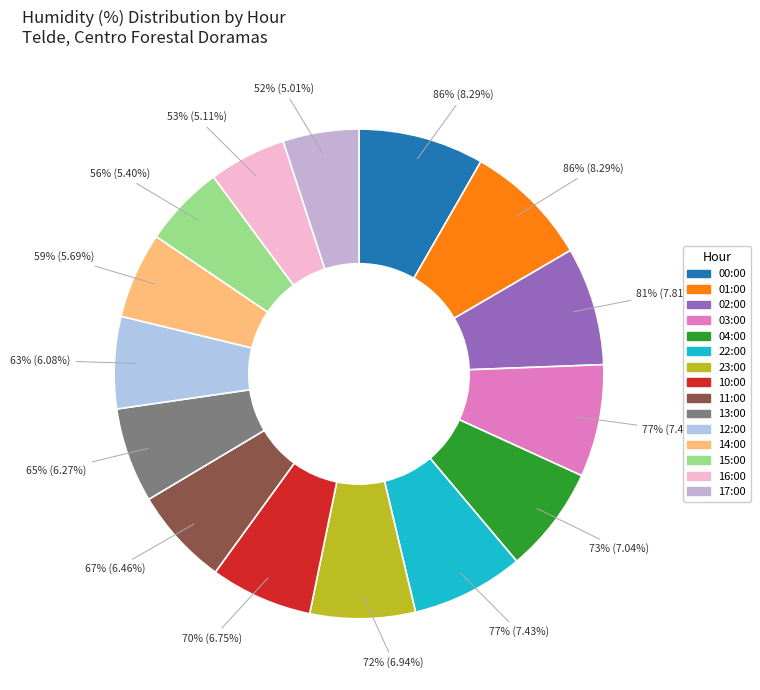

What percentage is the 01:00 (86%) slice, to the nearest percent?

8%